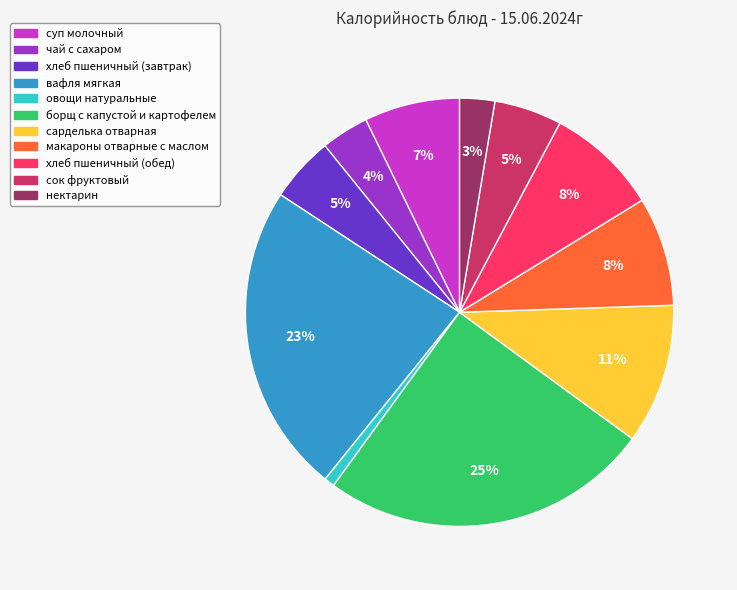

The чай с сахаром slice represents 11% of the pie. True or false?

False